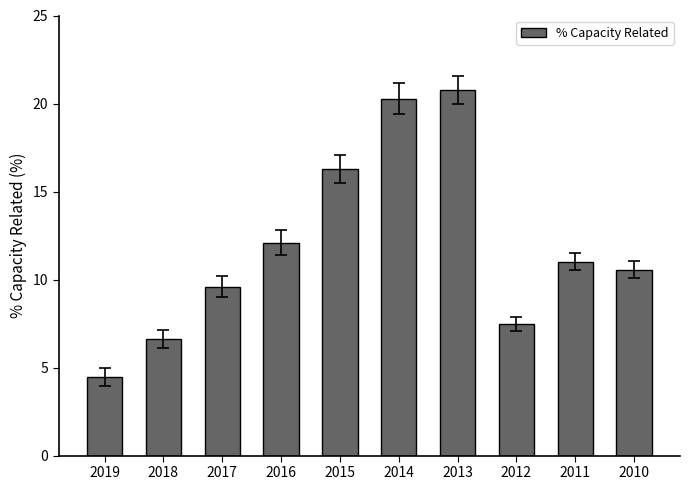

What is the average value?

11.9